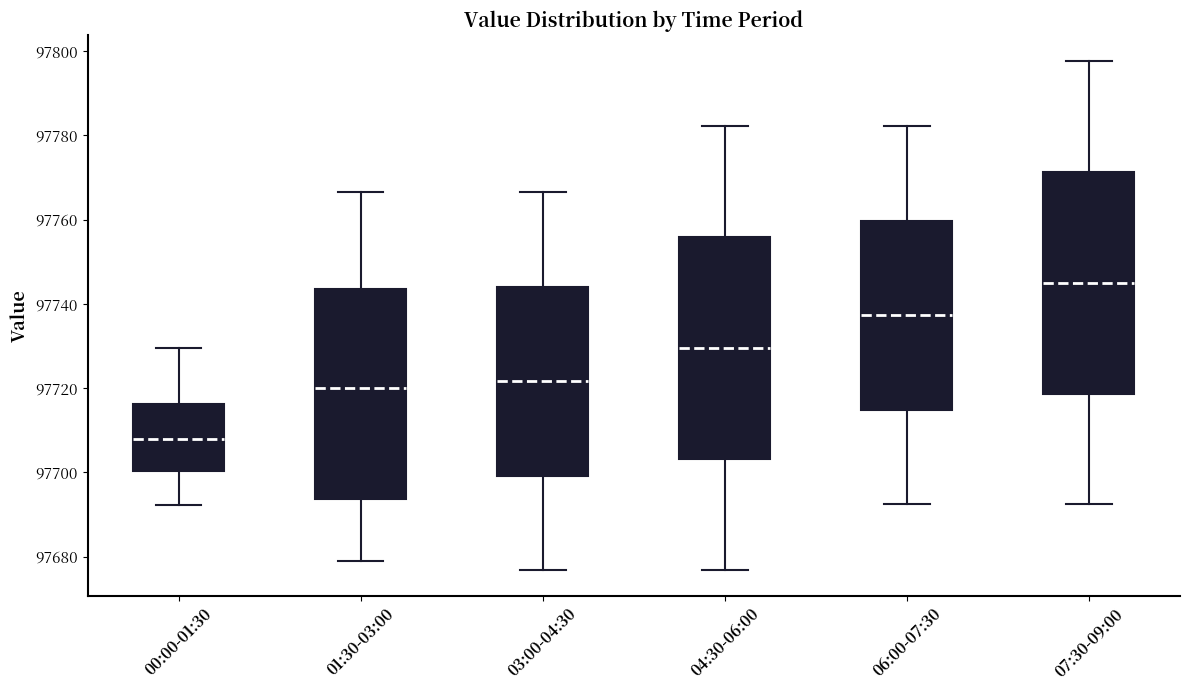

Which box's median line is the lowest?

00:00-01:30